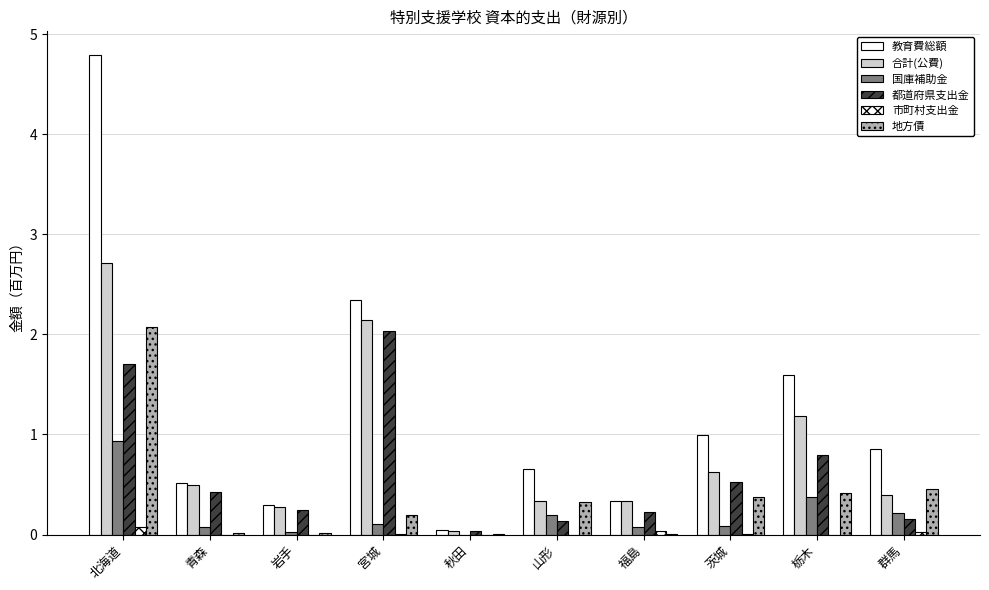

True or false: 市町村支出金 has a value of 0.0 at 宮城.

True